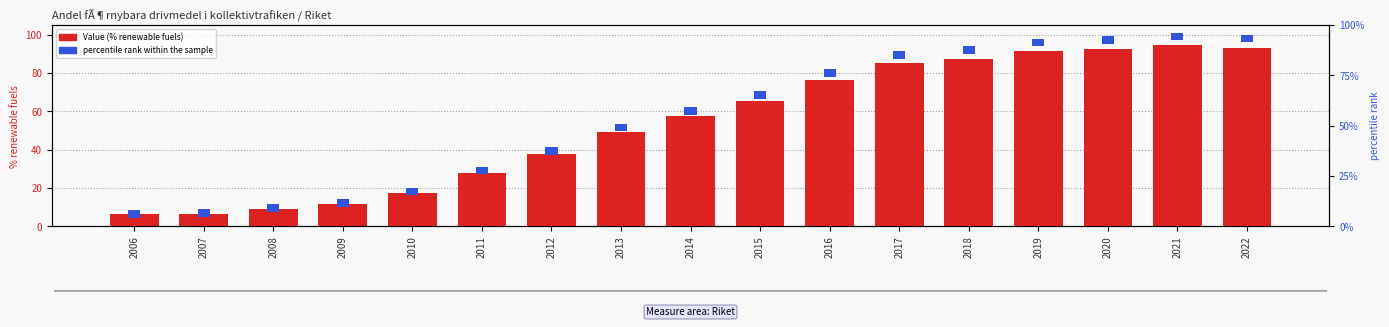

What value does the data have at 2014?

57.4